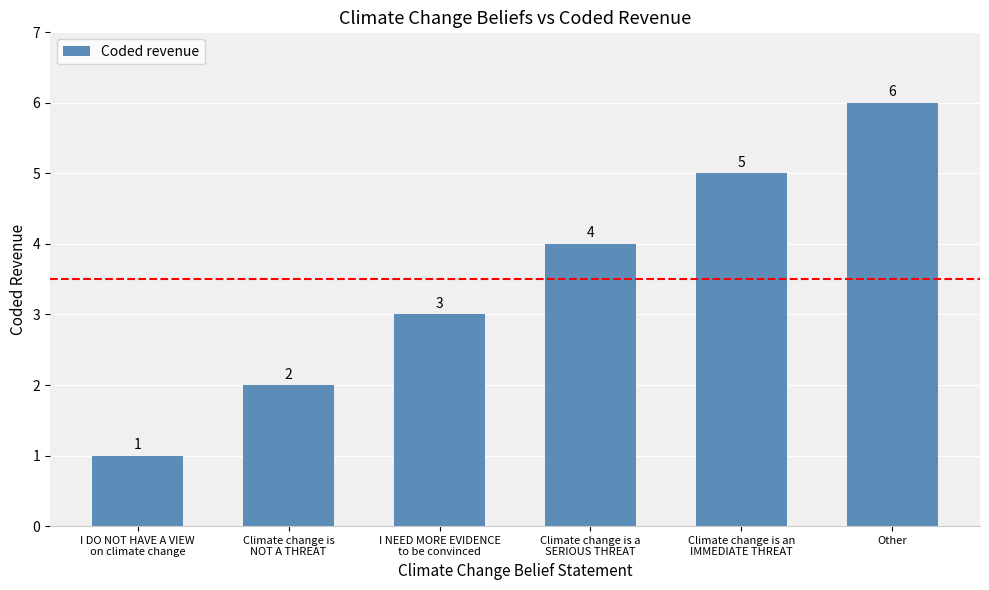

What is the ratio of the value at Other to the value at Climate change is
NOT A THREAT?

3.0